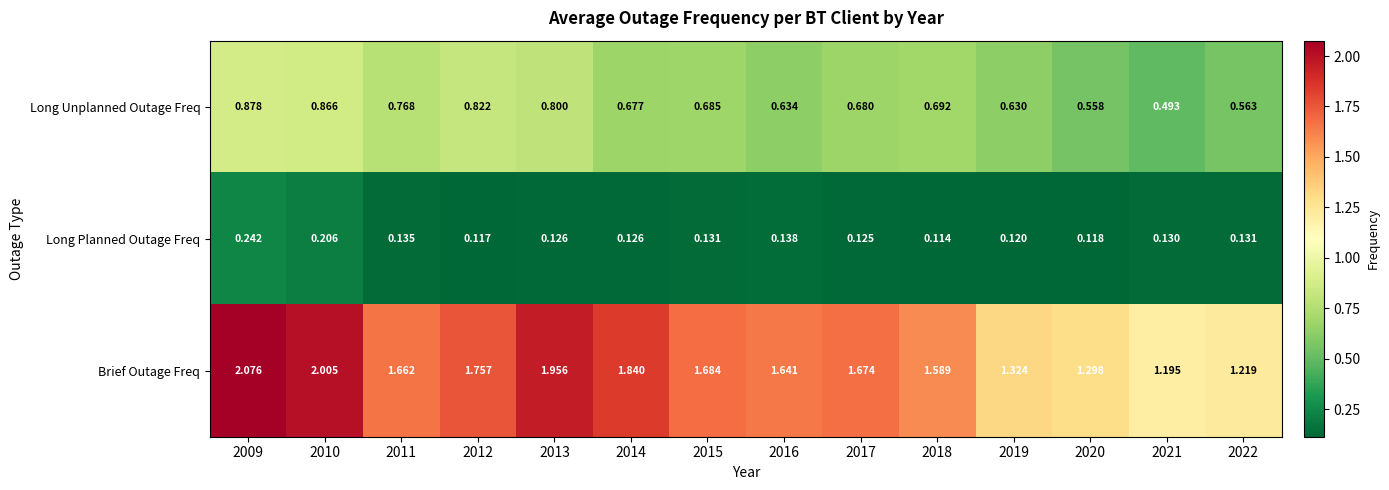

Which series has the largest range (max minus min)?

Brief Outage Freq